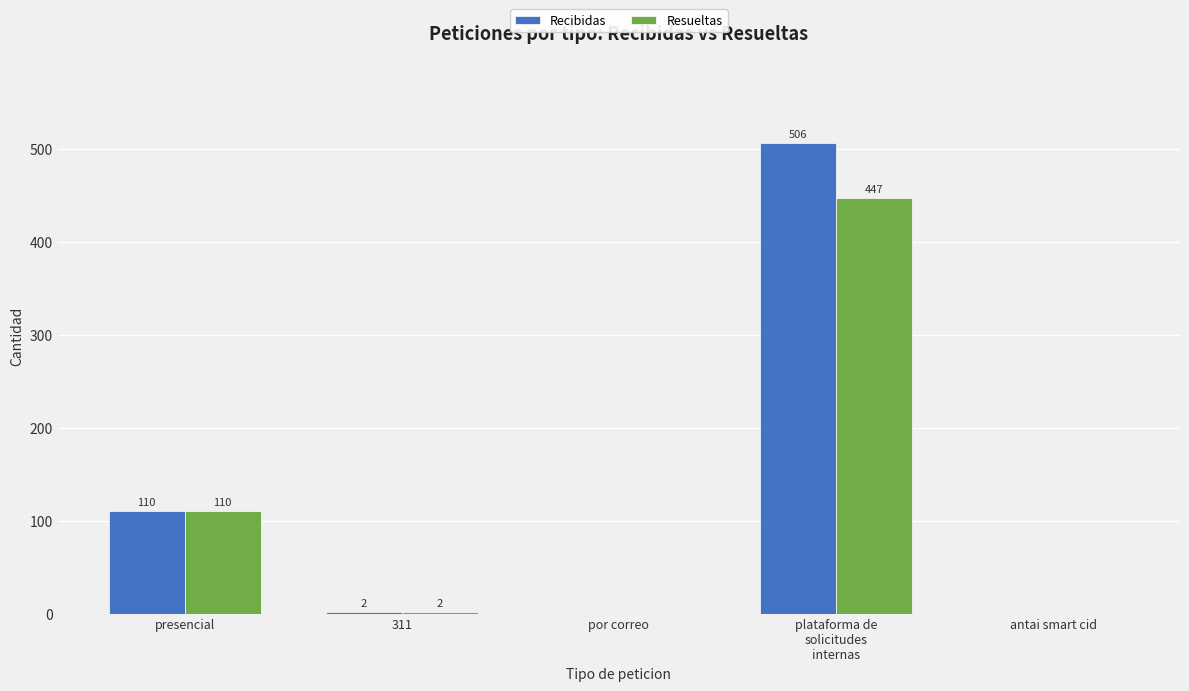

What is the sum of all Resueltas values?

559